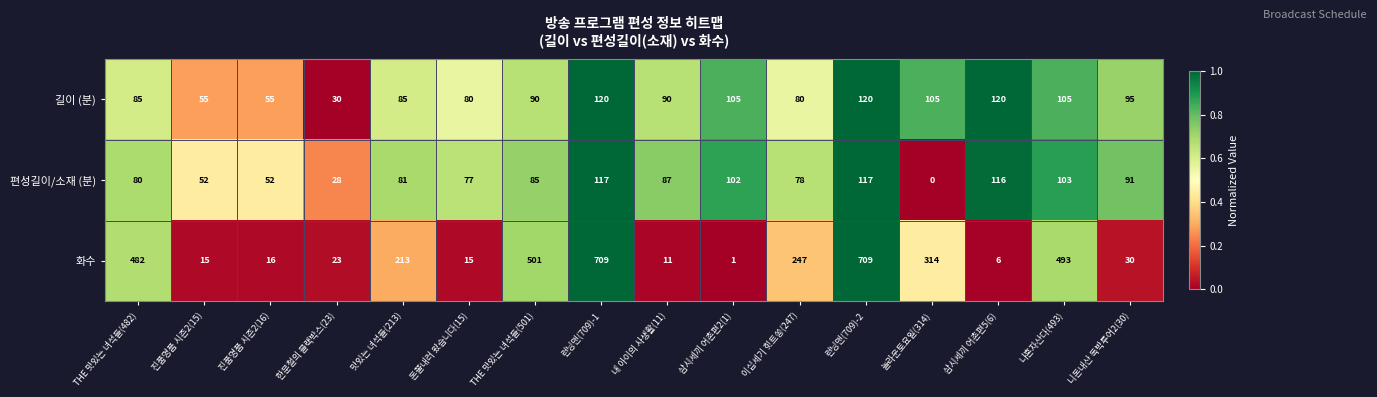

How many distinct data groups are displayed?

3